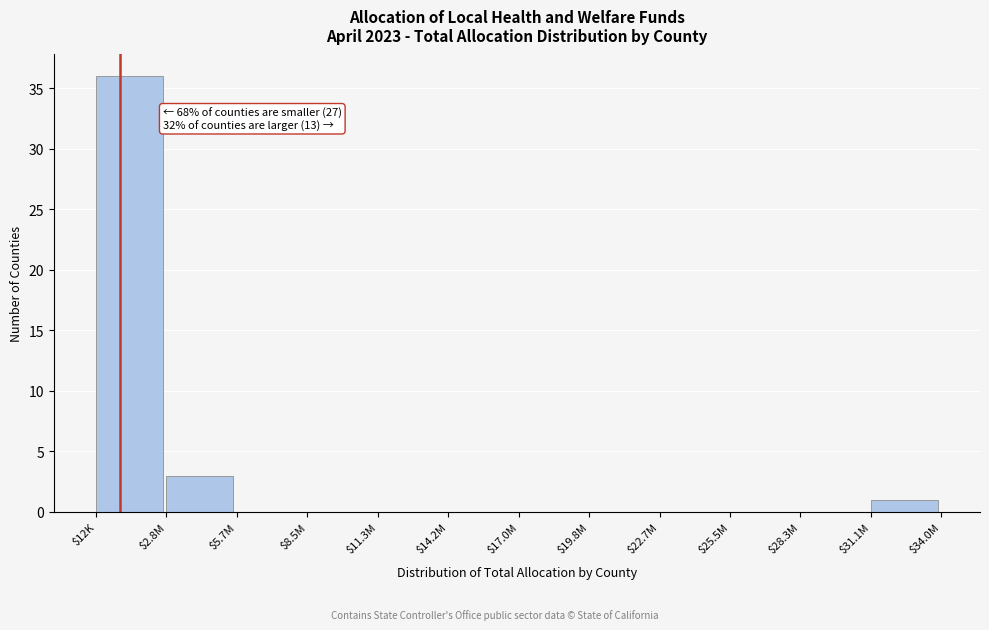

True or false: the data shows 0 at $11.3M.

True